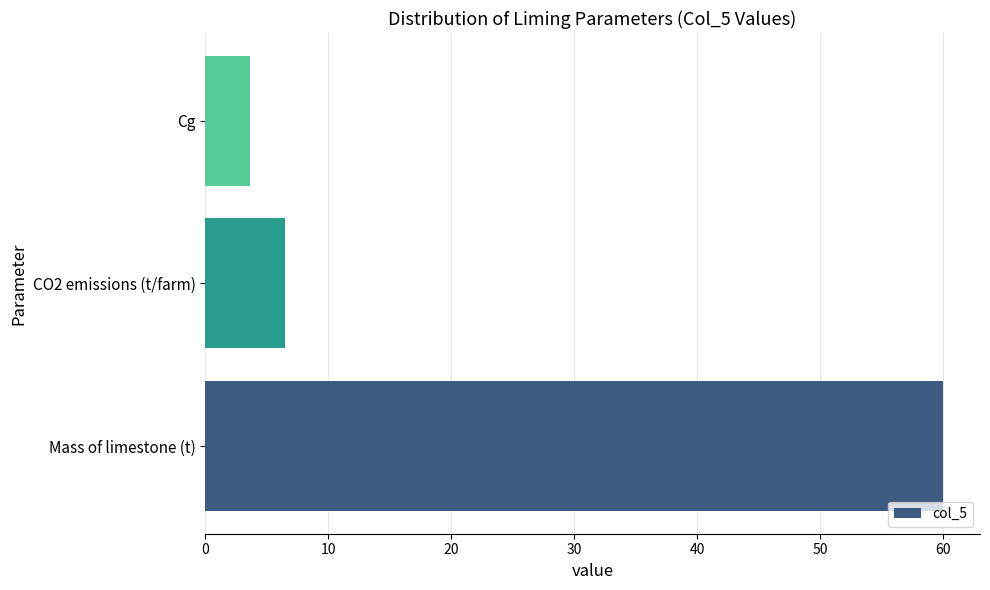

What is the sum of all values?

70.1